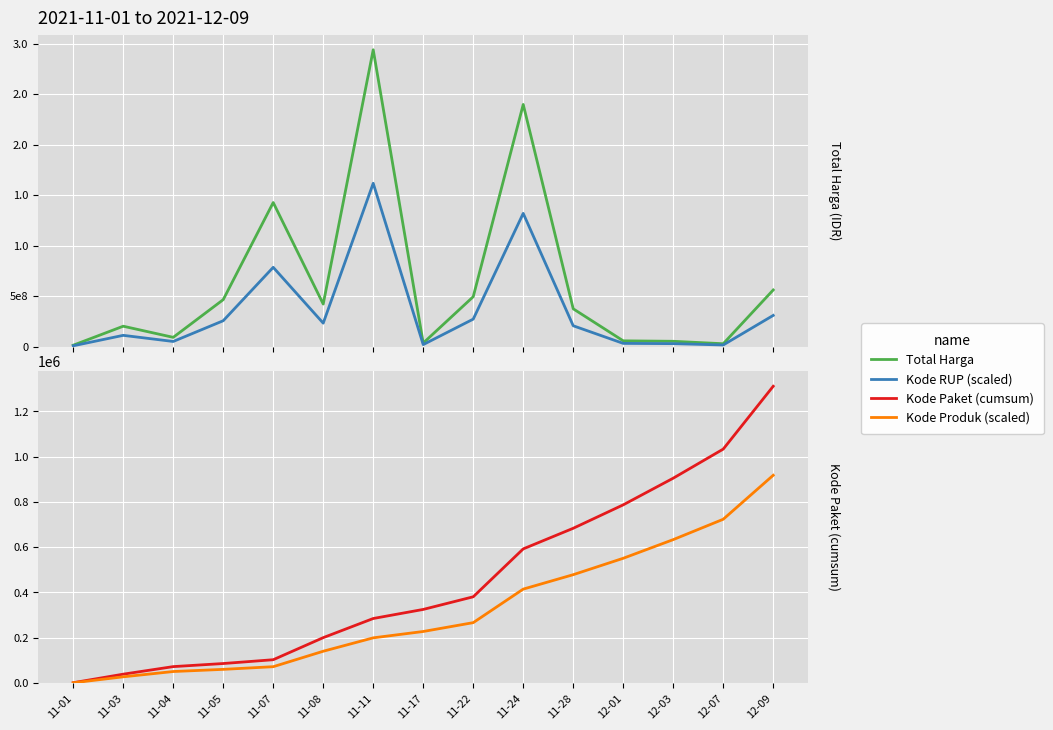

How many interior local peaks does the Kode RUP (scaled) series have?

4